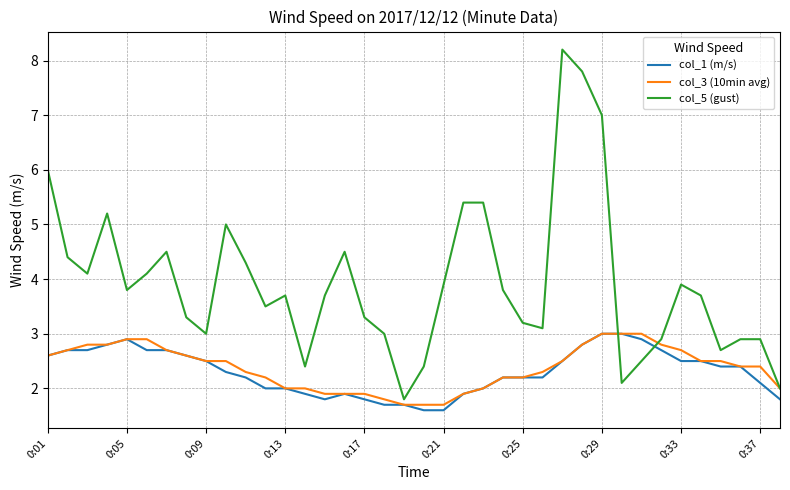

What is the difference between the second highest and minimum values in the col_5 (gust) series?

6.0